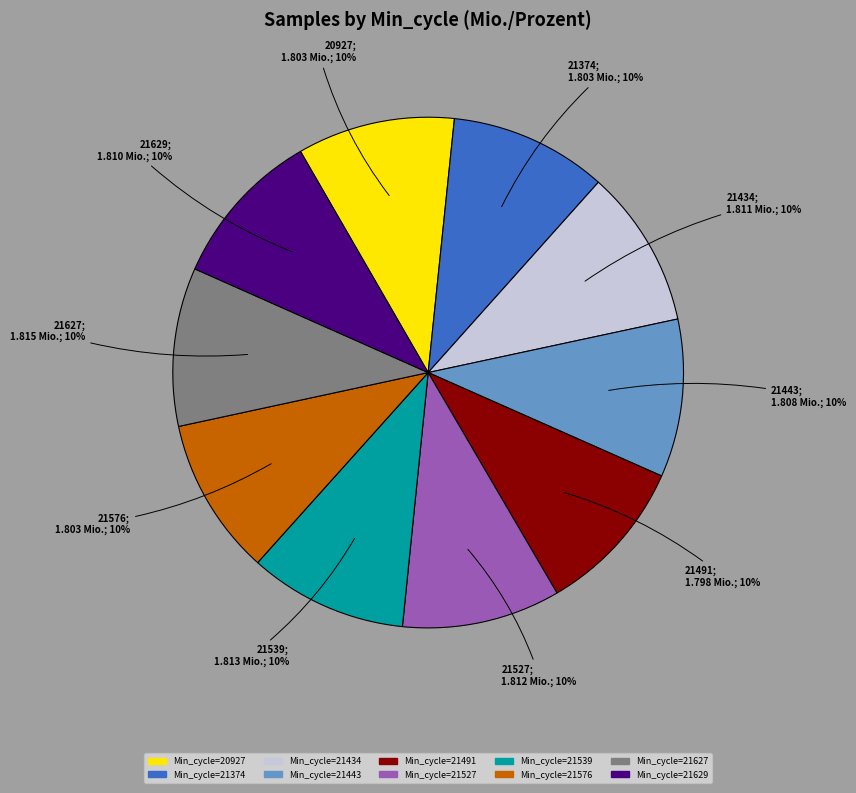

Does any single category account for the majority?

No